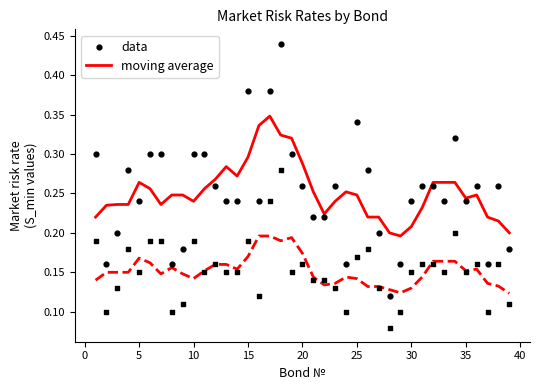

Which series has the largest total across all categories?

data (current S1_min)